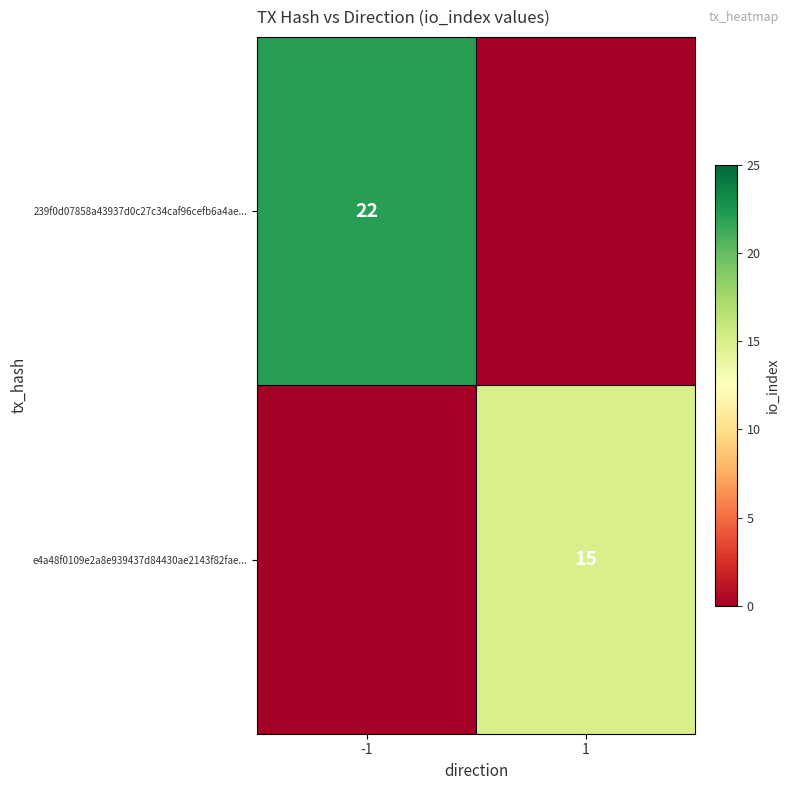

The value of 239f0d07858a43937d0c27c34caf96cefb6a4ae... at -1 is 29. True or false?

False